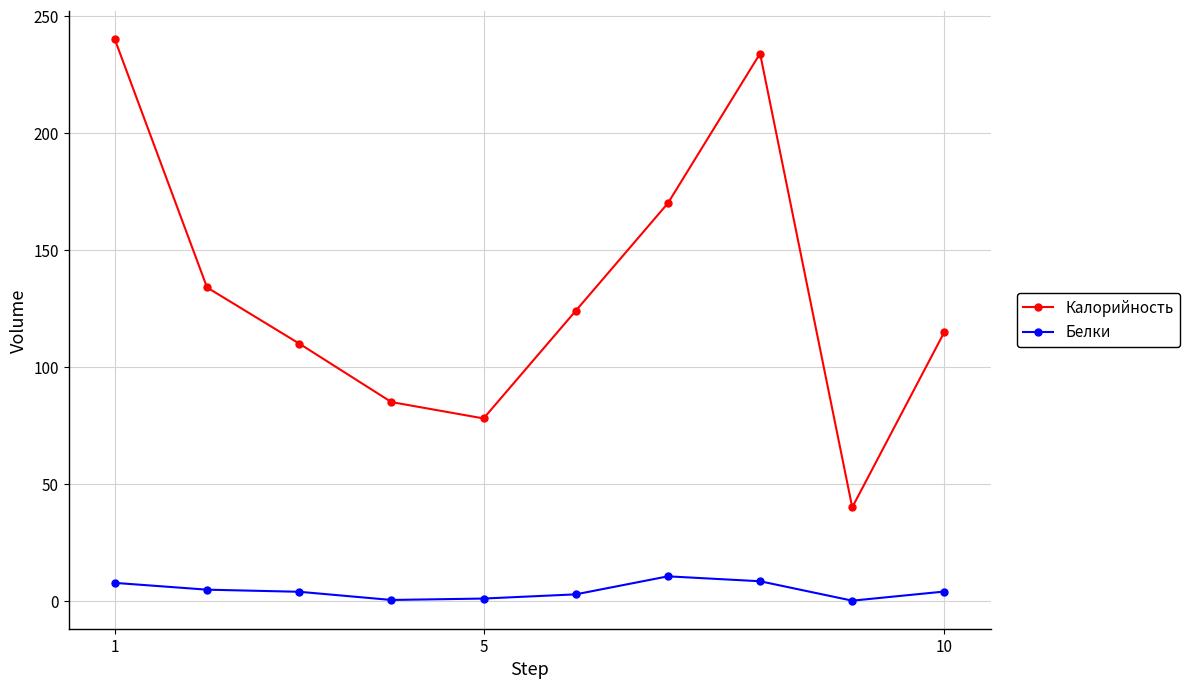

Rank the series by their maximum value, from lowest to highest.

Белки, Калорийность